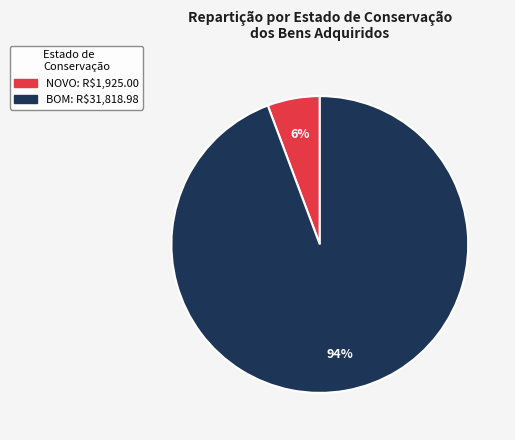

To the nearest percent, what is the average slice percentage?

50%